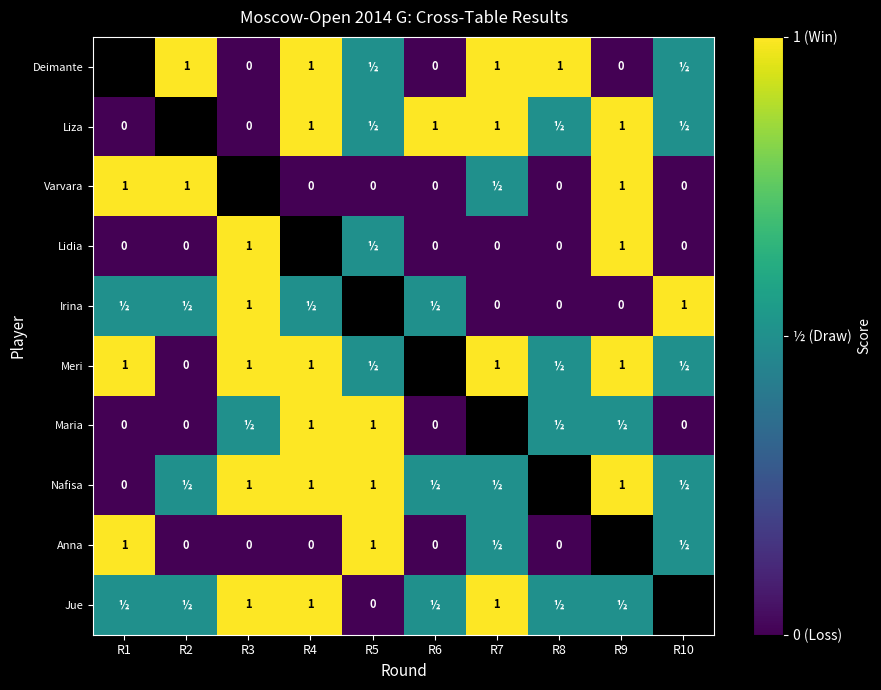

Is it true that Varvara equals 1.0 at R2?

True